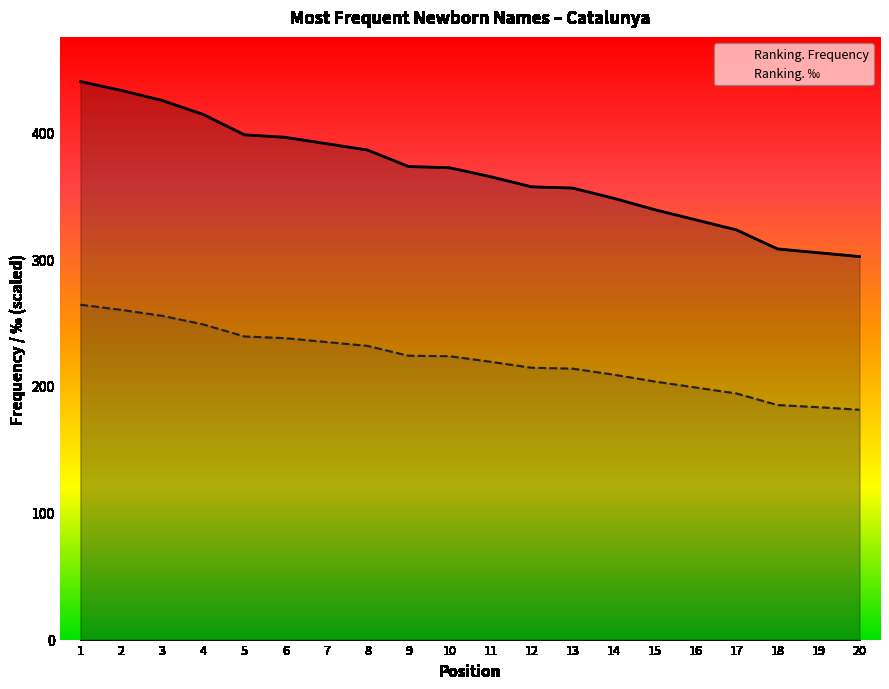

At which label does Ranking. ‰ reach its minimum?

20